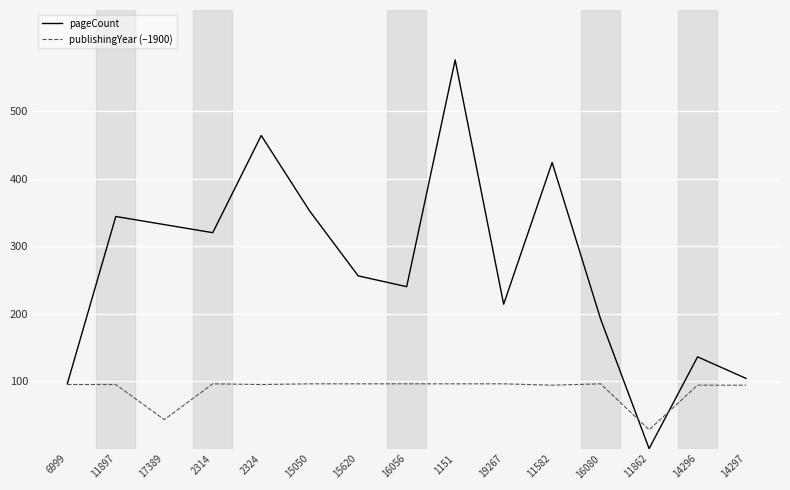

List the series in order of their overall mean, highest first.

pageCount, publishingYear (−1900)